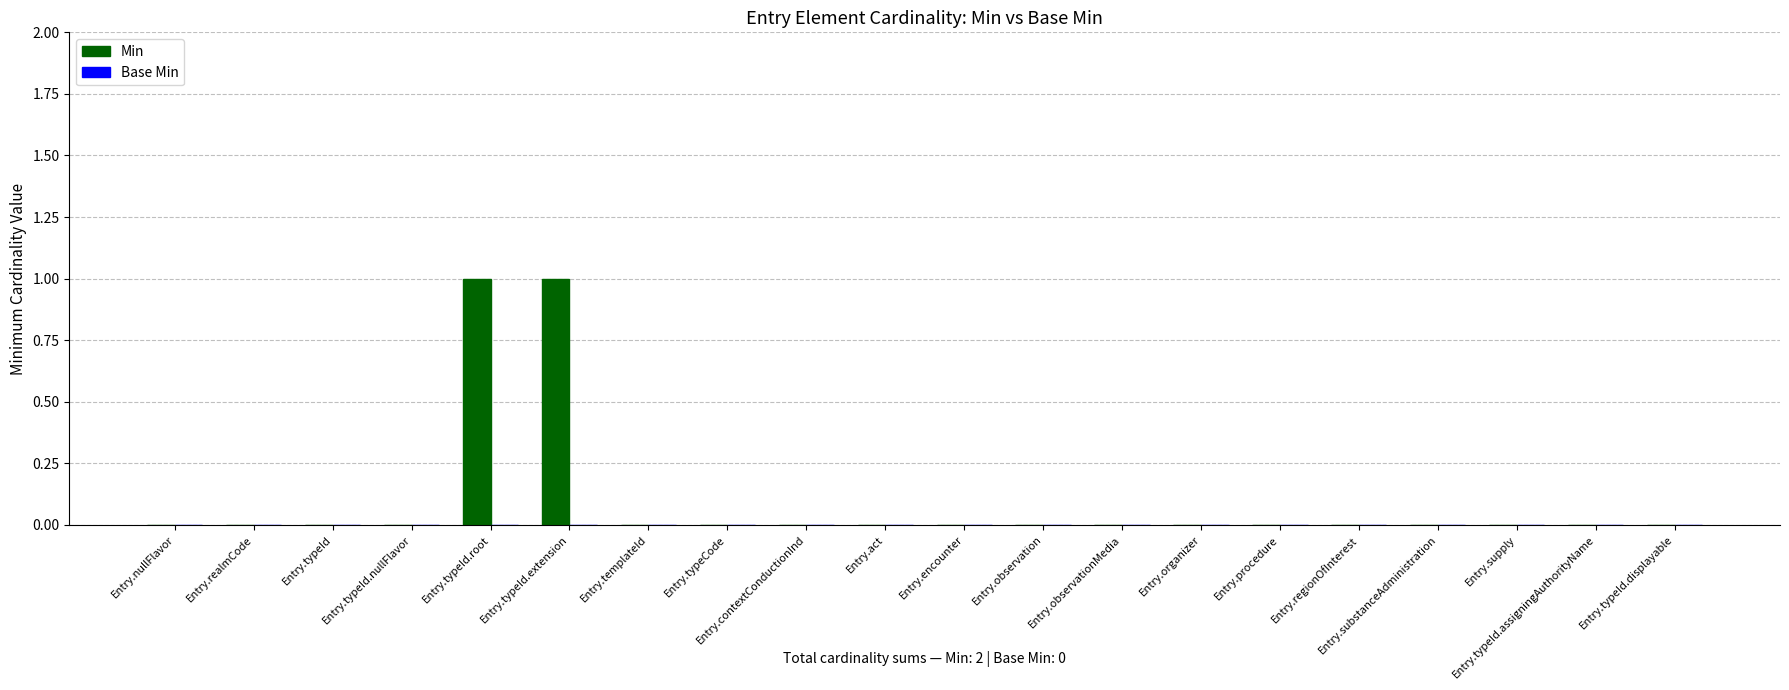

How many series are shown in this chart?

1